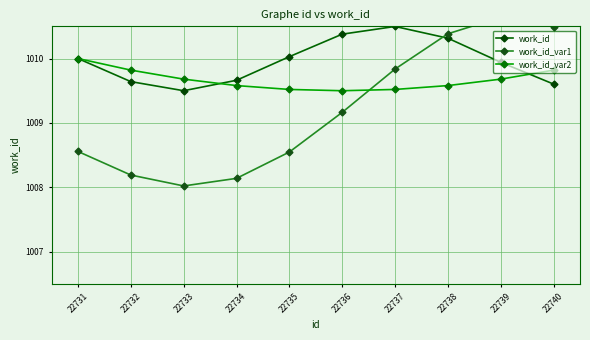

Reading right to left, transcribe all the data shown in this chart.

work_id: 1009.6	1009.9	1010.3	1010.5	1010.4	1010.0	1009.7	1009.5	1009.6	1010.0
work_id_var1: 1010.5	1010.6	1010.4	1009.8	1009.2	1008.5	1008.1	1008.0	1008.2	1008.6
work_id_var2: 1009.8	1009.7	1009.6	1009.5	1009.5	1009.5	1009.6	1009.7	1009.8	1010.0